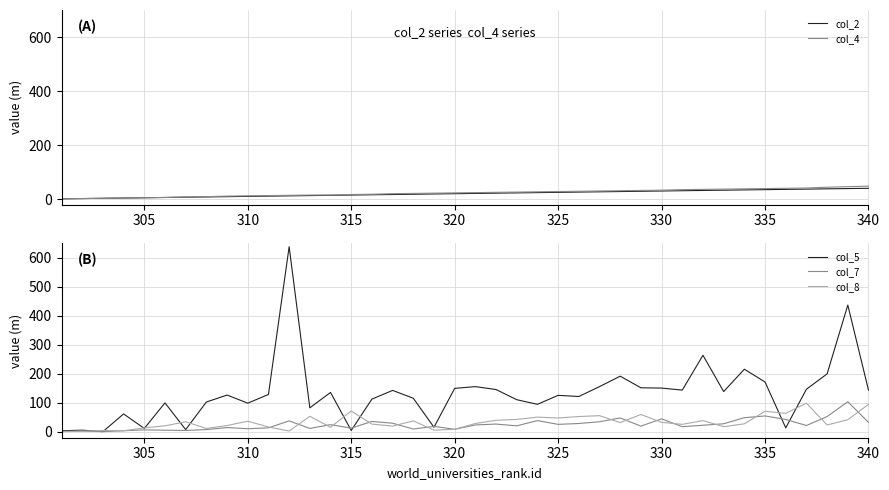

Where is the first local minimum for col_7?

310